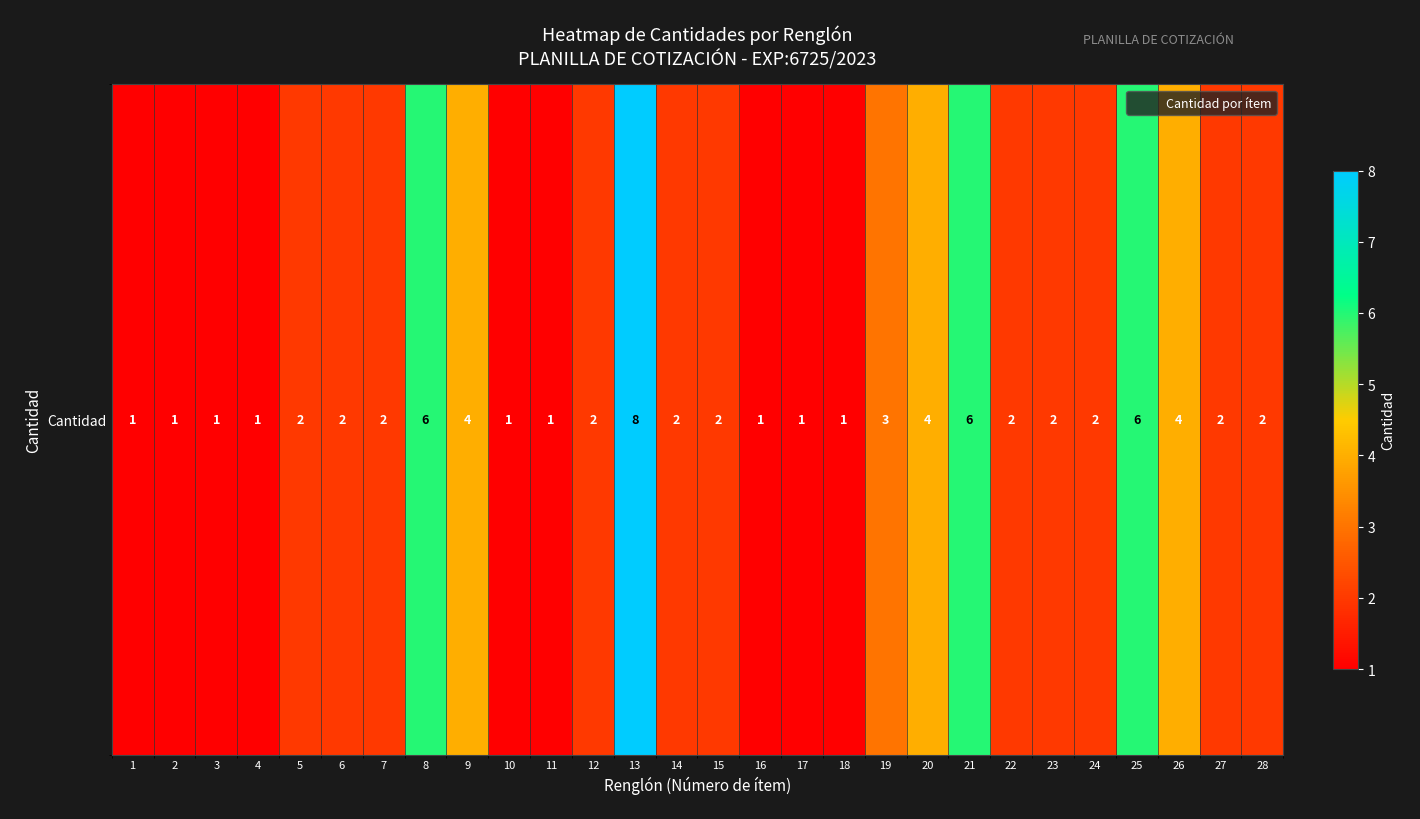

At which category does the chart reach its minimum across all series?

1